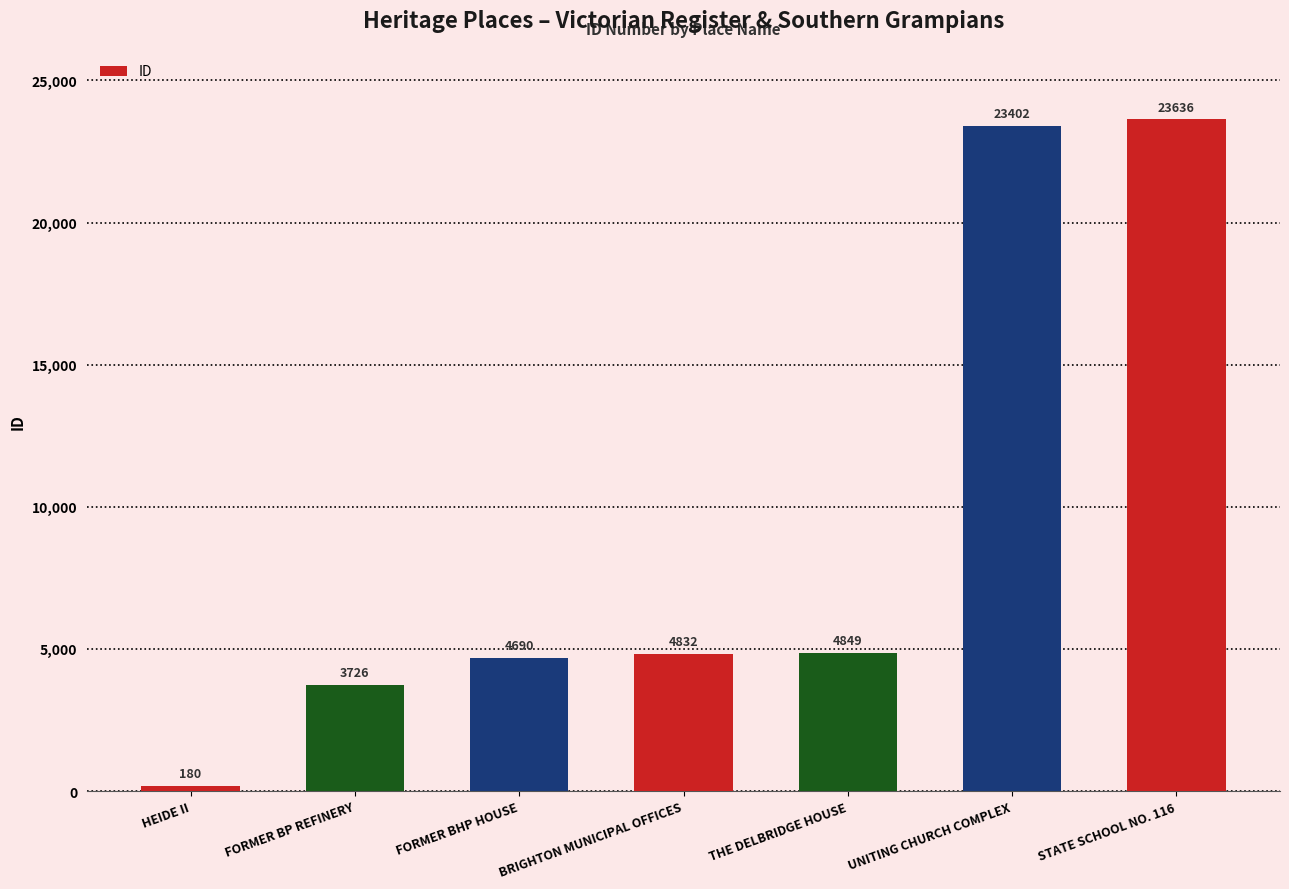

Are the bars grouped side by side (vs. stacked)?

No